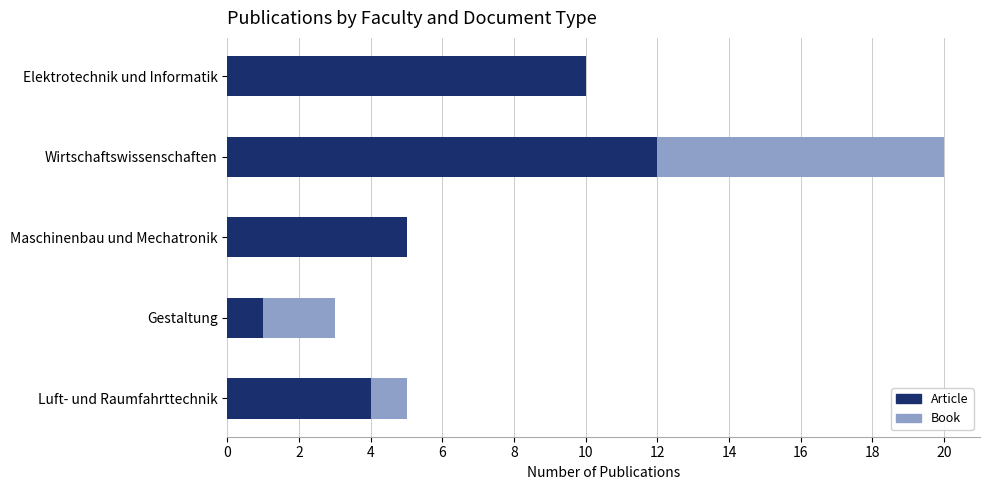

True or false: Article has a value of 2 at Gestaltung.

False